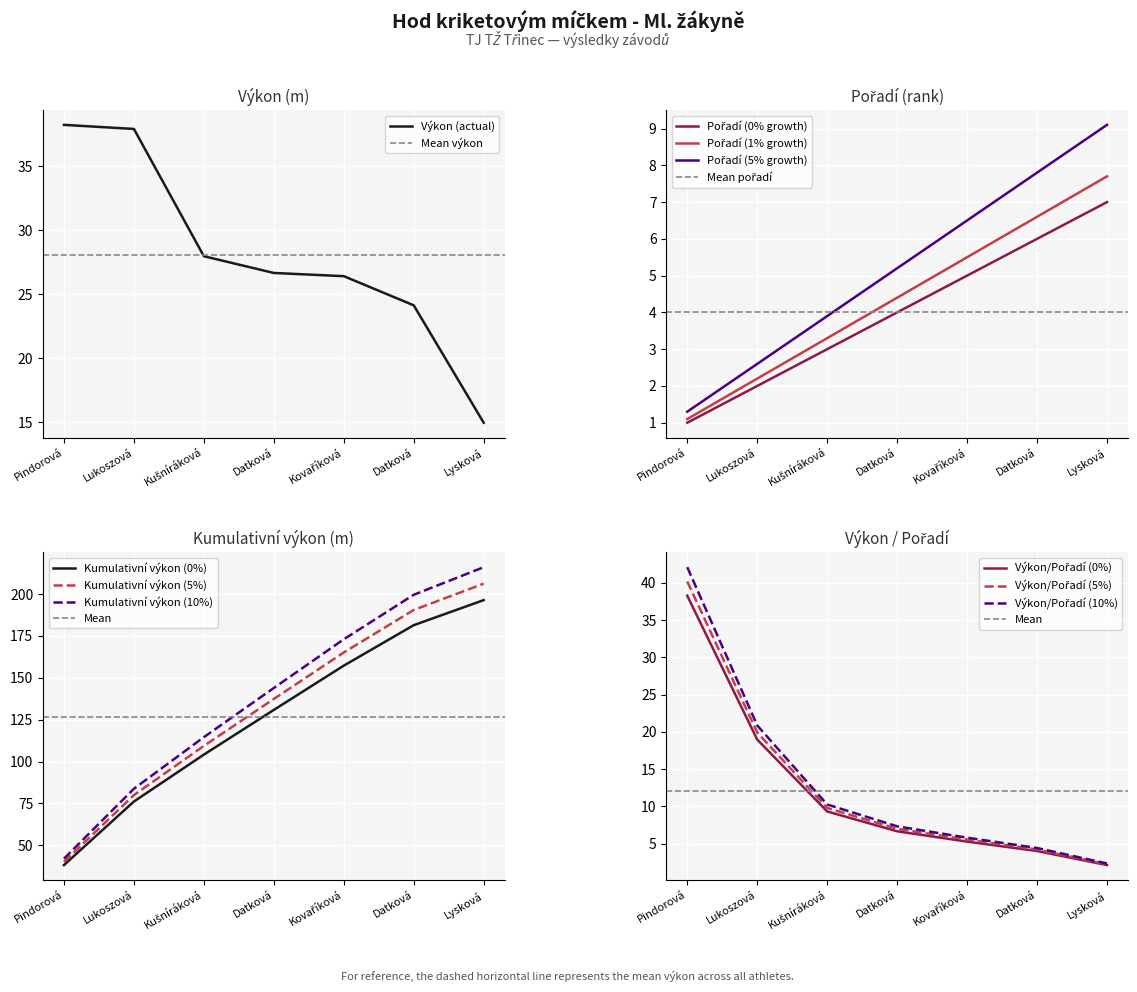

Which category has the lowest value in the Pořadí series?

Pindorová